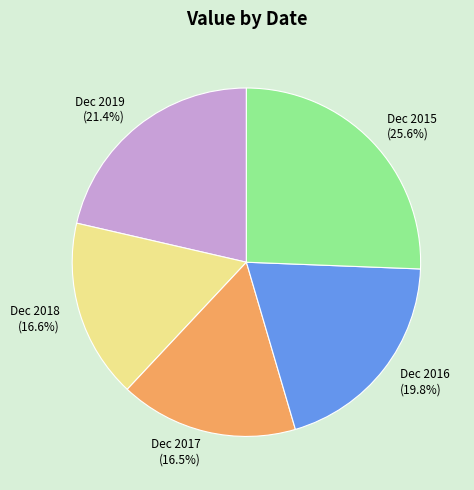

Between Dec 2019 and Dec 2016, which is larger?

Dec 2019